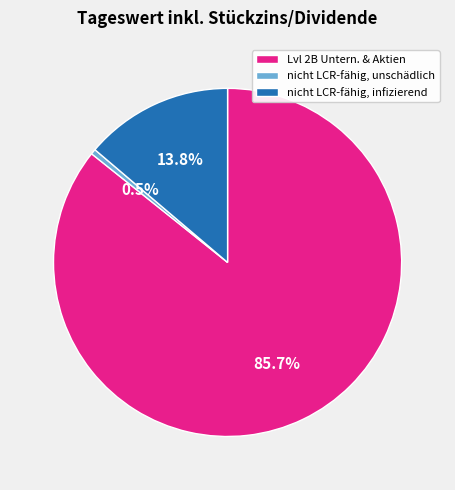

Is there a majority slice in this chart?

Yes